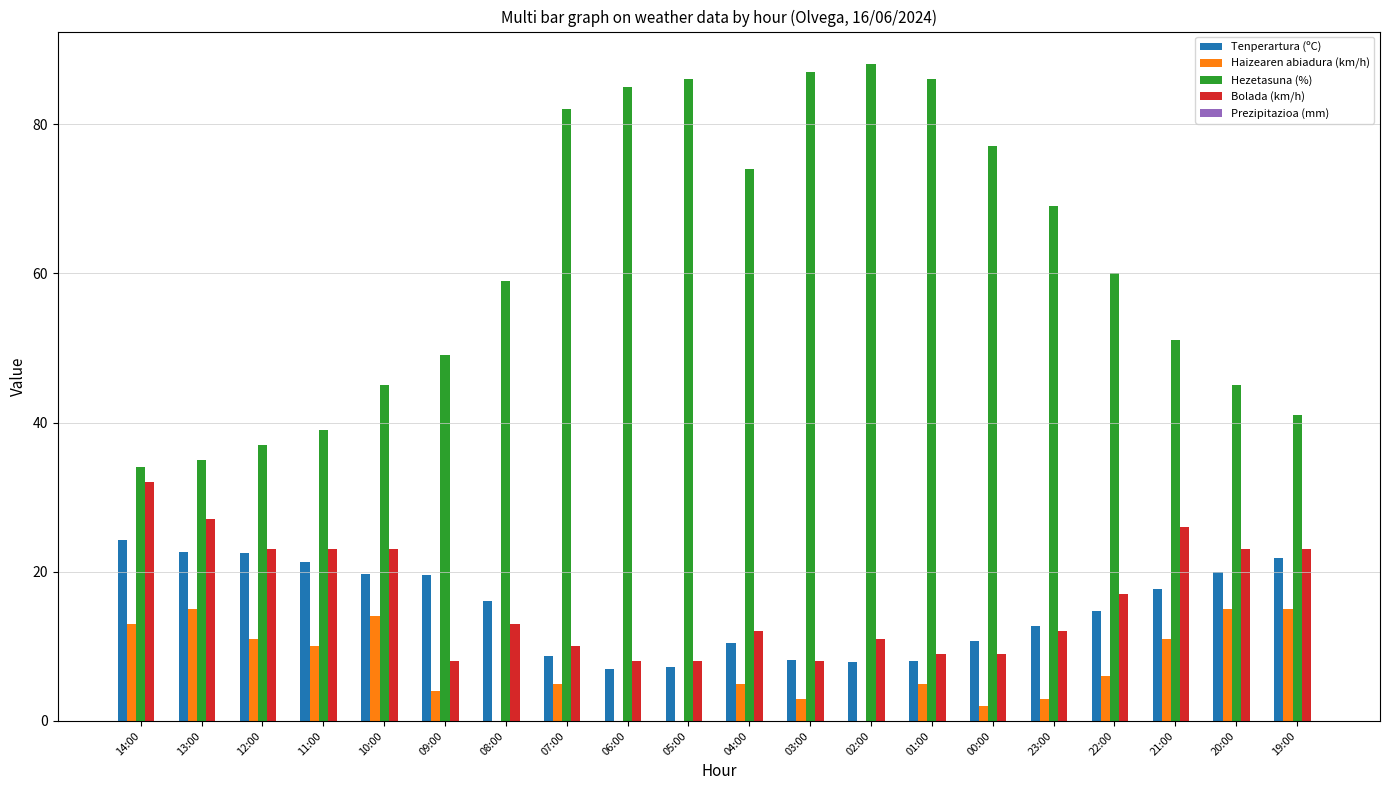

What is the highest value of the Bolada (km/h) series?

32.0